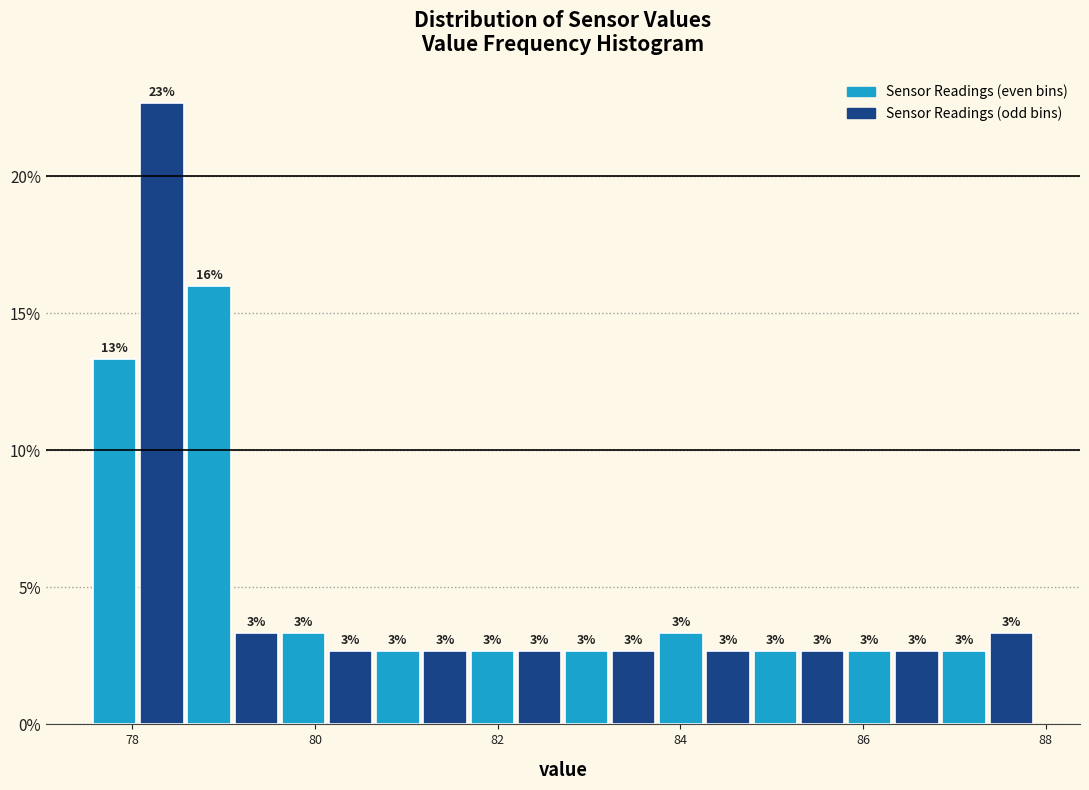

Read against the x-axis, roughly where is the centre of the tallest bar?

78.4